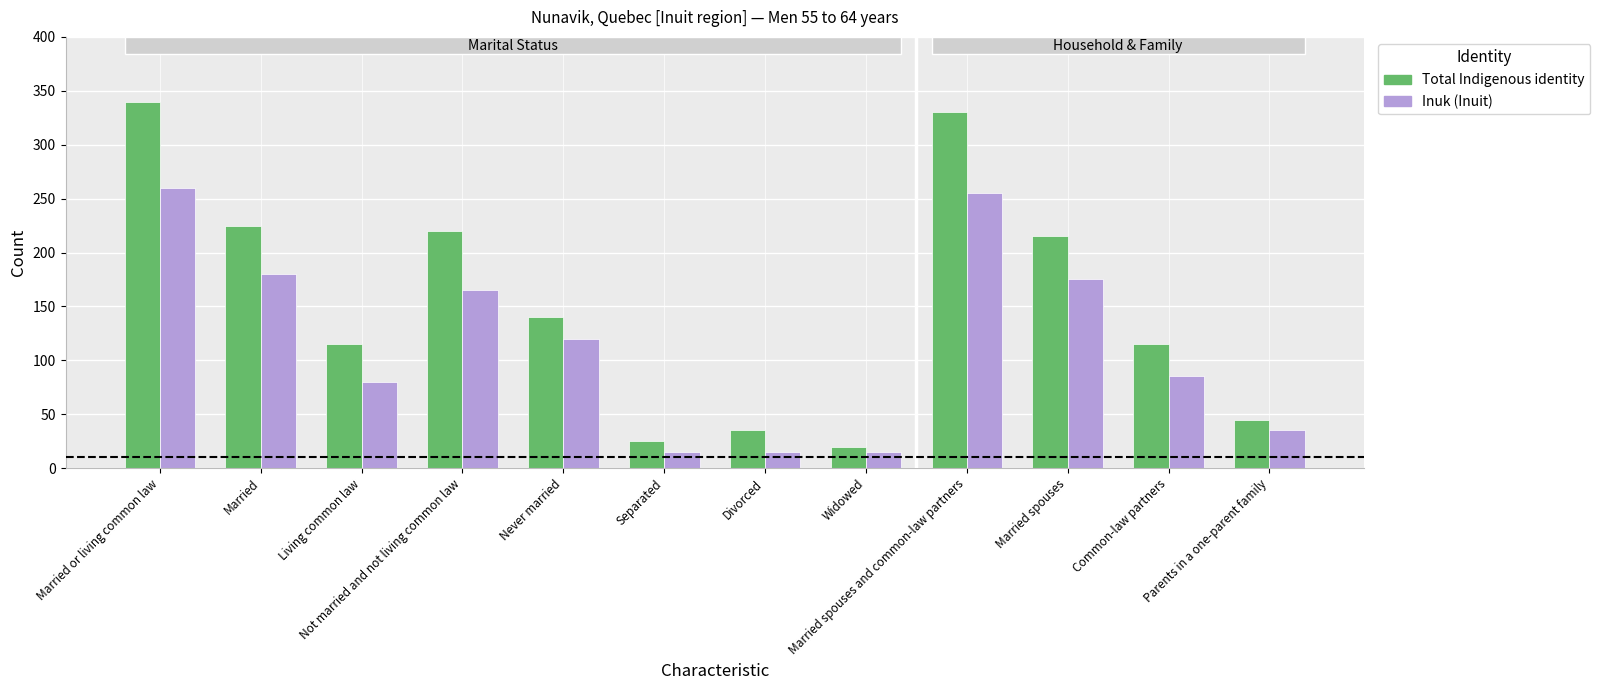

List the series in order of their overall mean, highest first.

Total Indigenous identity, Inuk (Inuit)